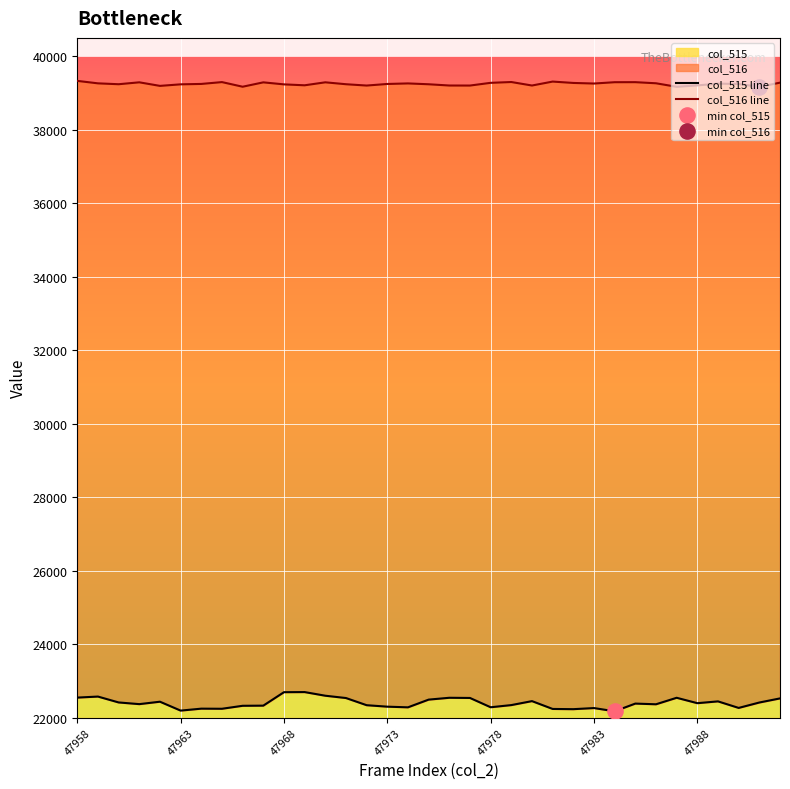

Which series reaches the maximum Y coordinate?

col_516 line